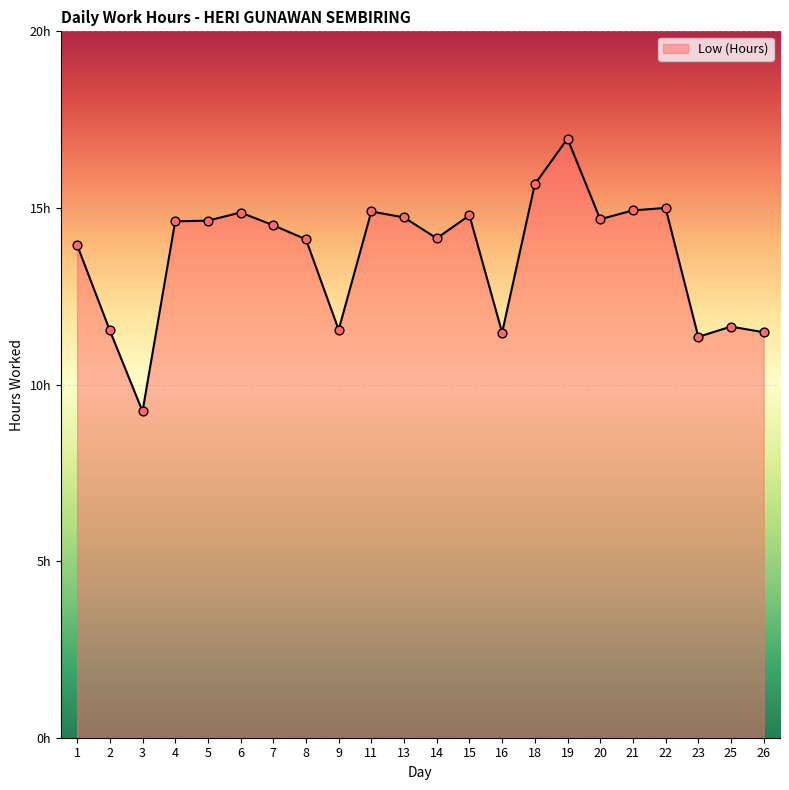

Which has a higher value, 25 or 14?

14